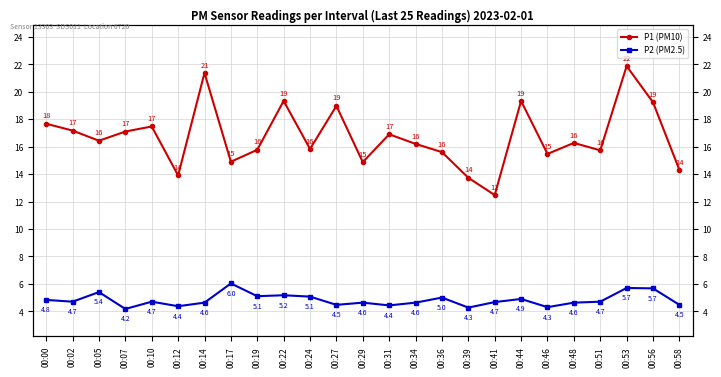

Rank the categories by P2 (PM2.5) value from highest to lowest.

00:17, 00:53, 00:56, 00:05, 00:22, 00:19, 00:24, 00:36, 00:44, 00:00, 00:02, 00:10, 00:51, 00:41, 00:14, 00:29, 00:34, 00:48, 00:27, 00:58, 00:31, 00:12, 00:46, 00:39, 00:07